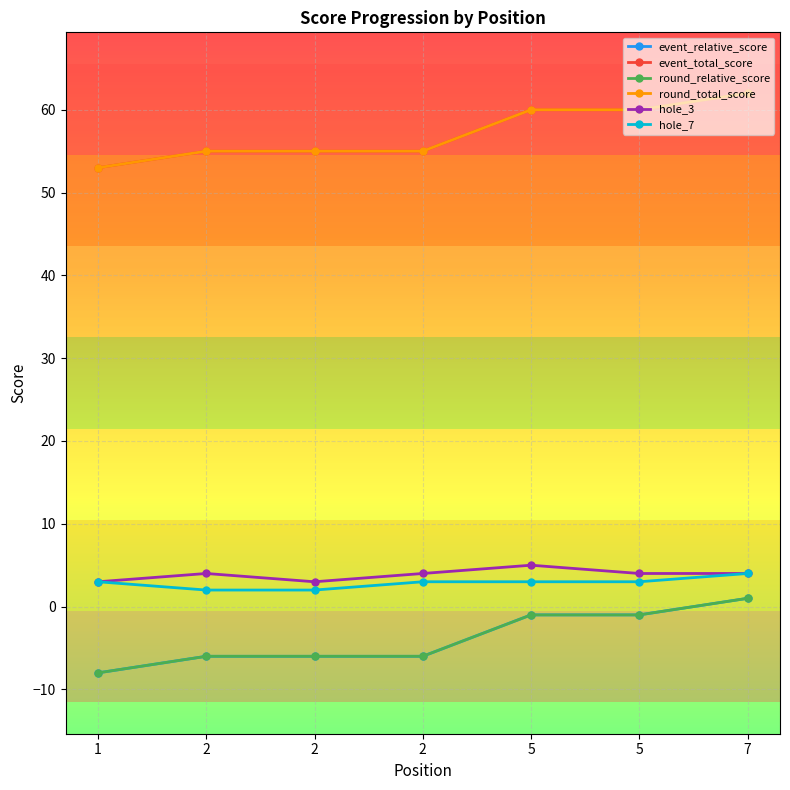

Does the chart have visible grid lines?

Yes